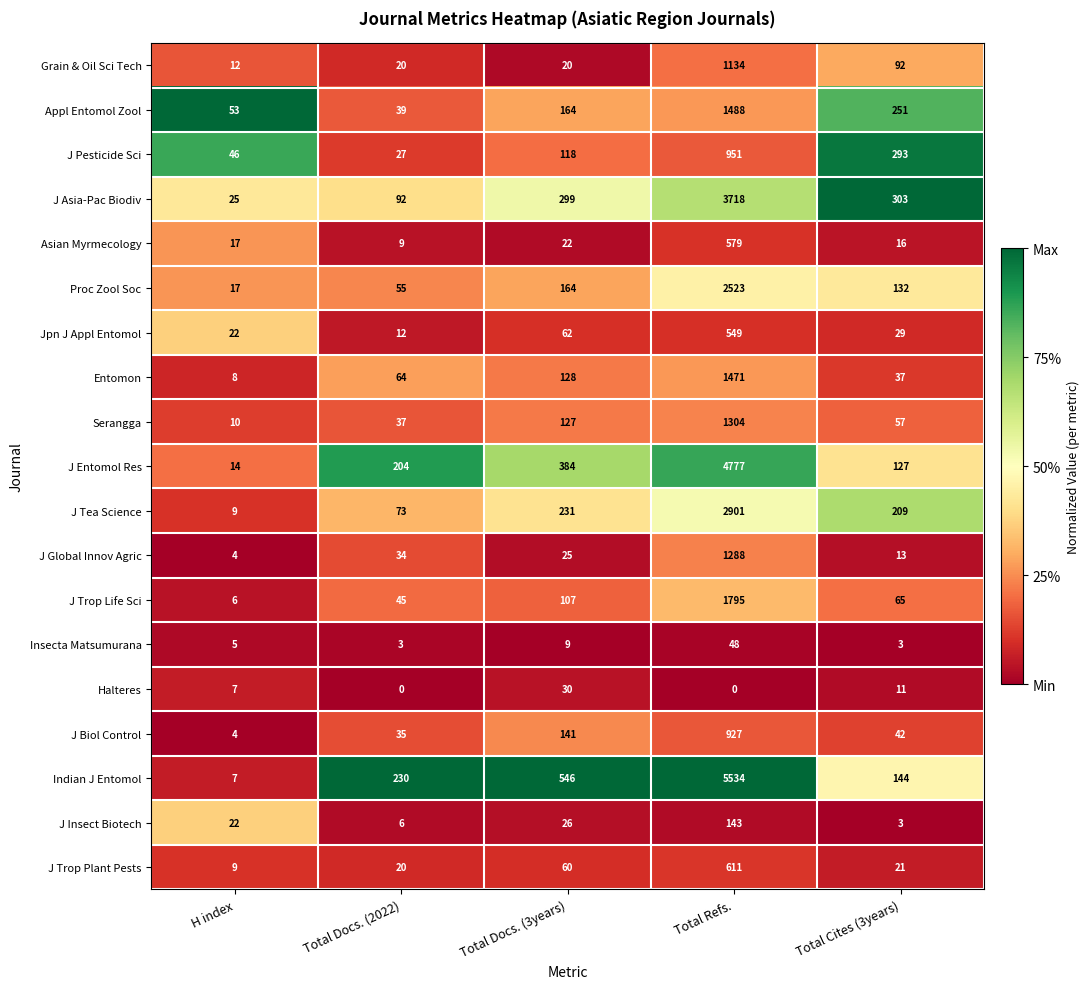

Which series has the largest range (max minus min)?

Indian J Entomol